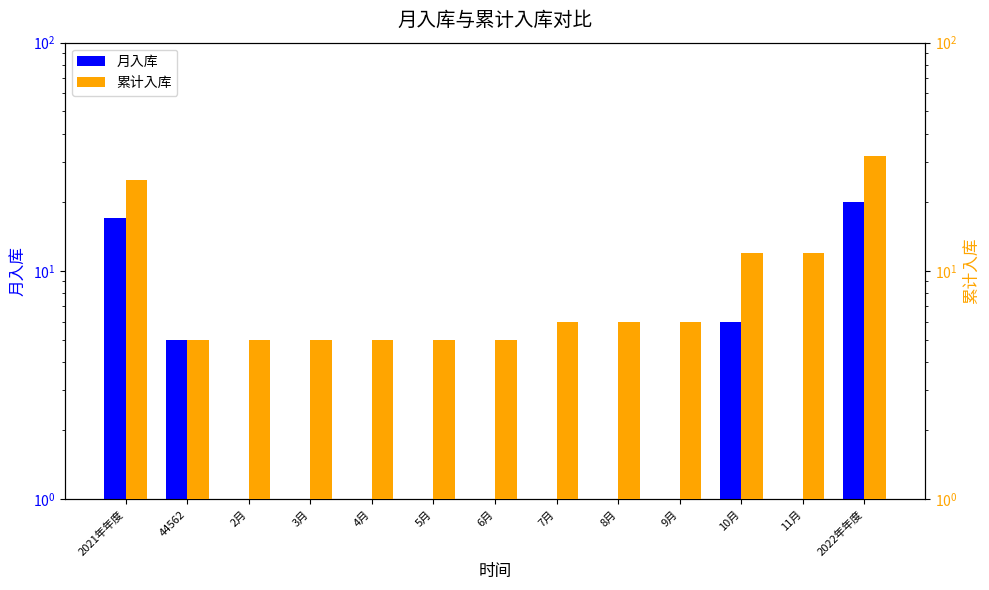

Which label corresponds to the smallest value in the chart?

2月